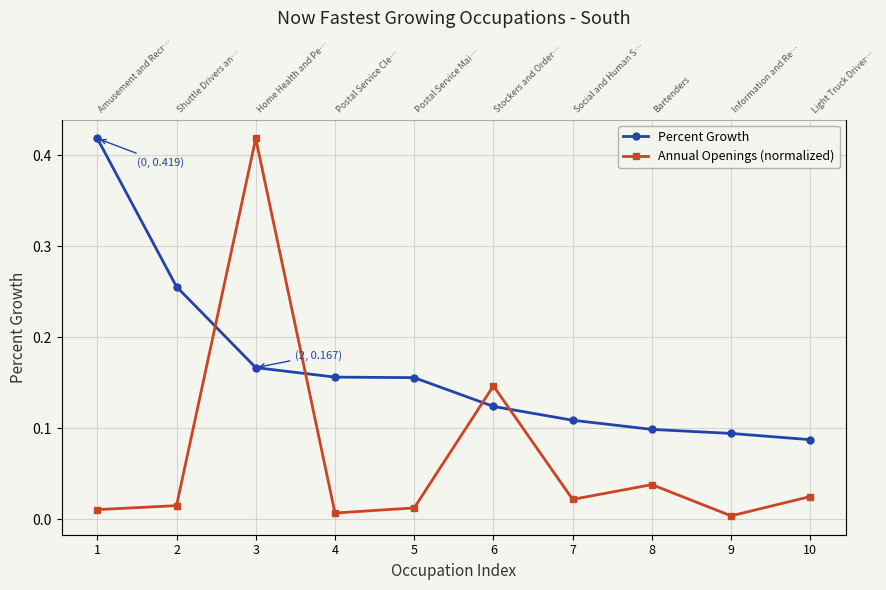

What is the difference between the maximum and minimum values in the Percent Growth series?

0.3